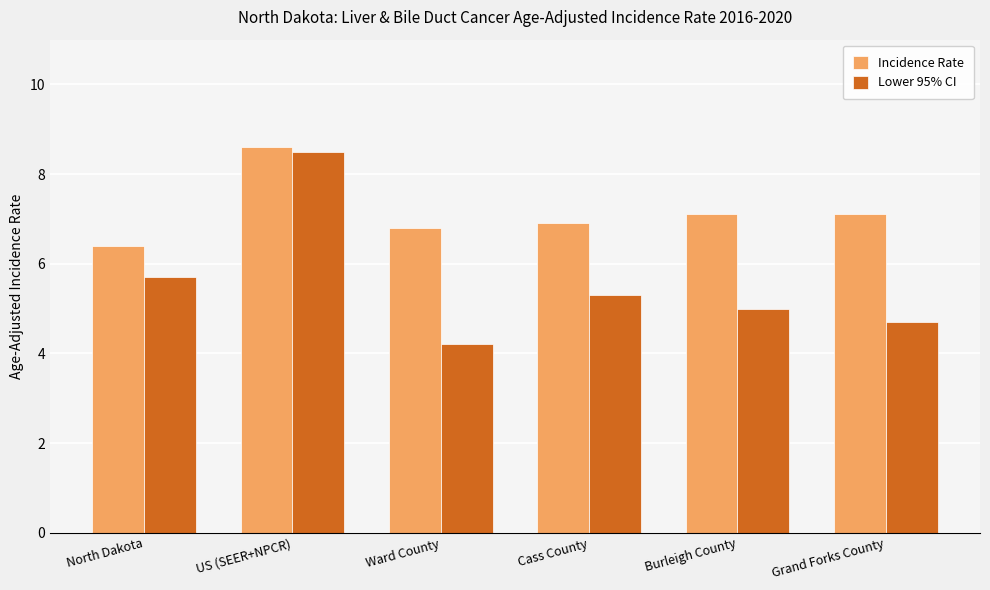

What is the label of the 4th bar from the right?

Ward County